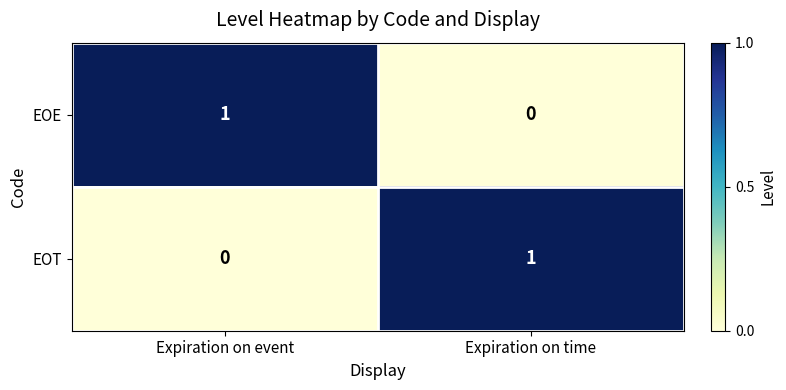

Rank the categories by EOE value from lowest to highest.

Expiration on time, Expiration on event